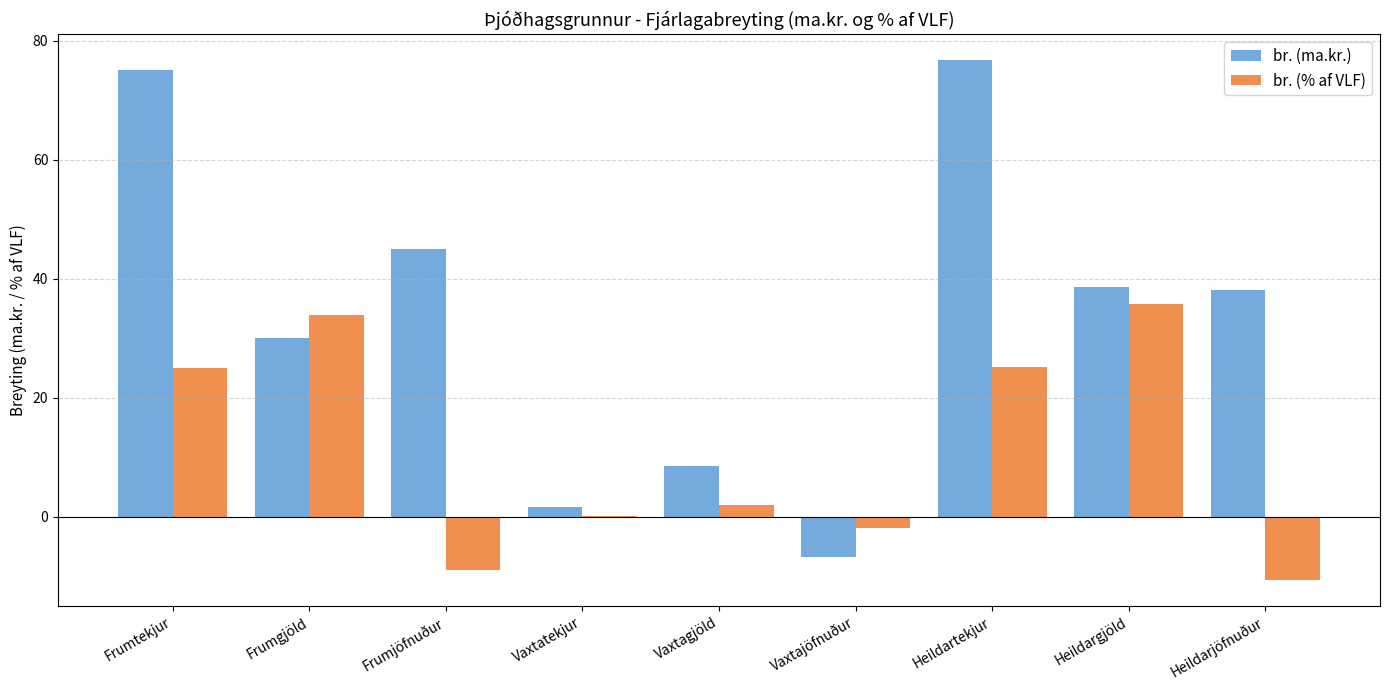

Between Vaxtatekjur and Heildarjöfnuður, which series saw the biggest shift?

br. (ma.kr.)